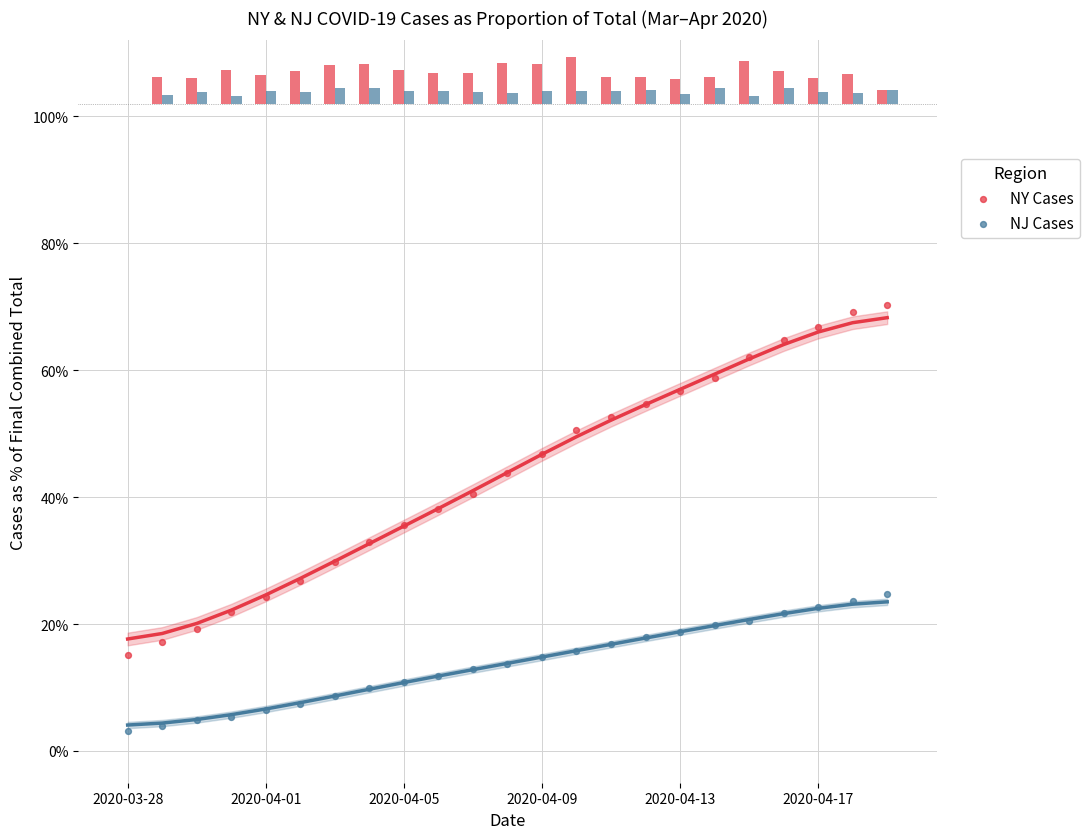

Which series has the largest Y range (max minus min)?

NY Cases